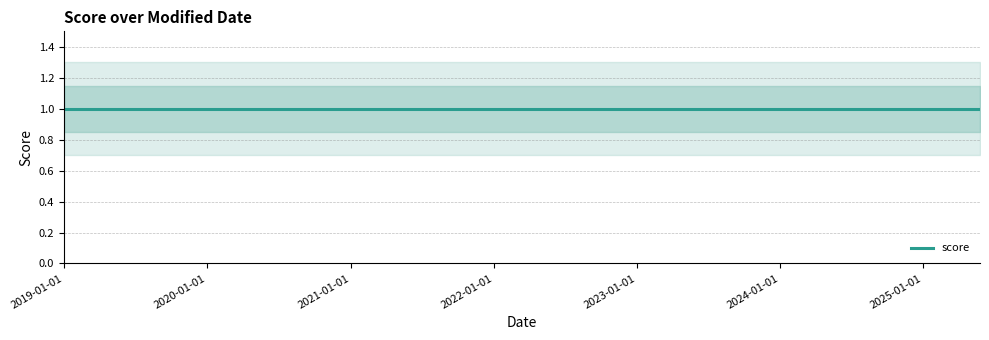

Rank the series at 2018-12-31 from highest to lowest value.

score_upper2, score_upper, score, score_lower, score_lower2